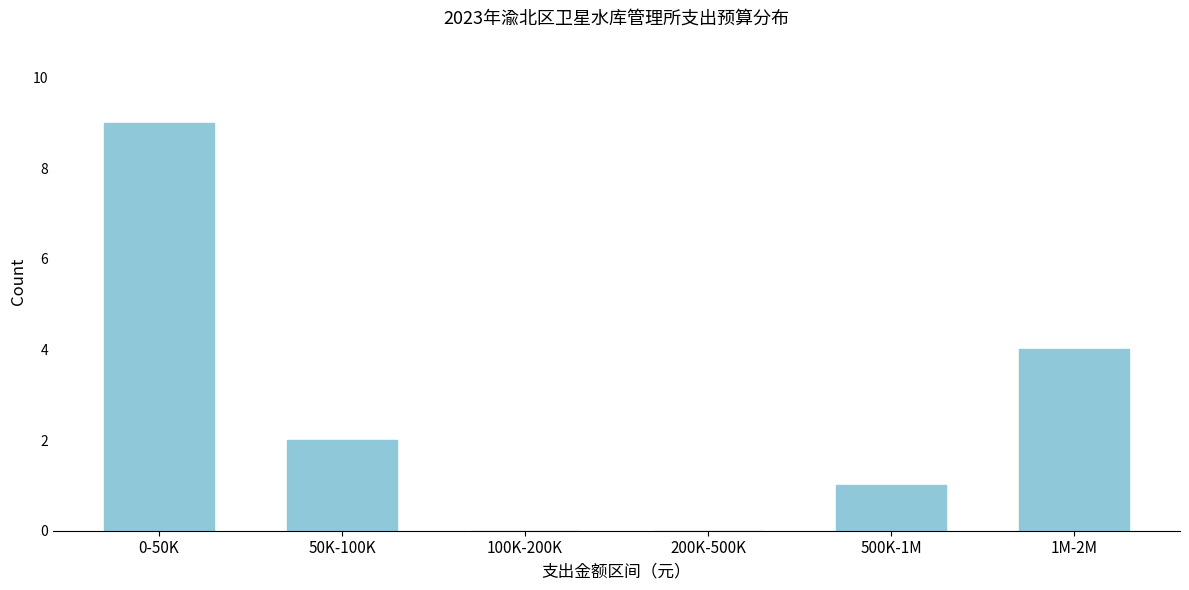

Reading left to right, list all the values displayed in this chart.

0-50K=9	50K-100K=2	100K-200K=0	200K-500K=0	500K-1M=1	1M-2M=4